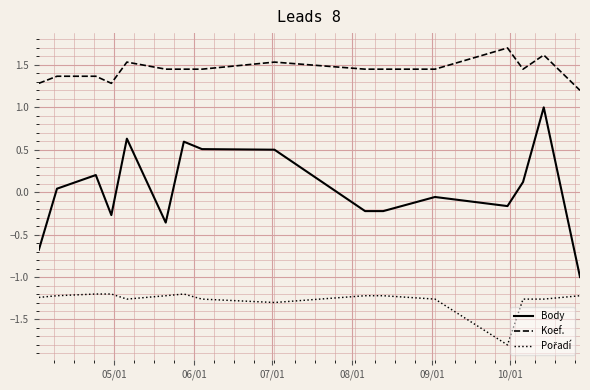

What is the minimum value shown in the chart?

-1.8